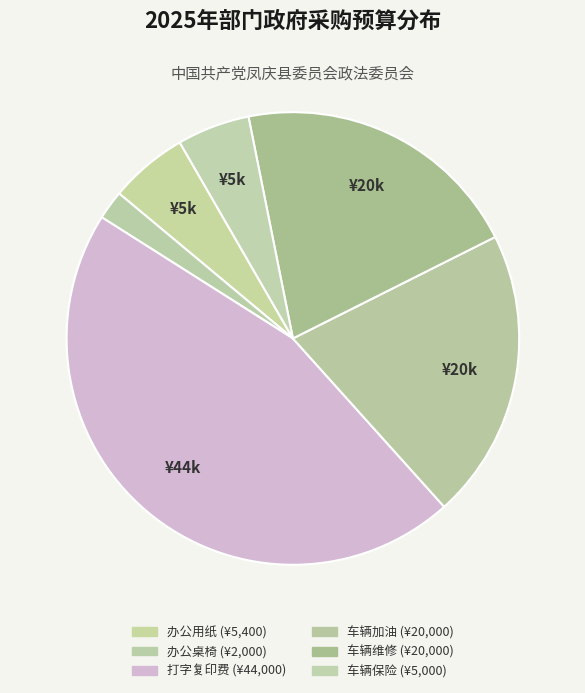

How much of the chart is everything except 办公桌椅?

97.9%